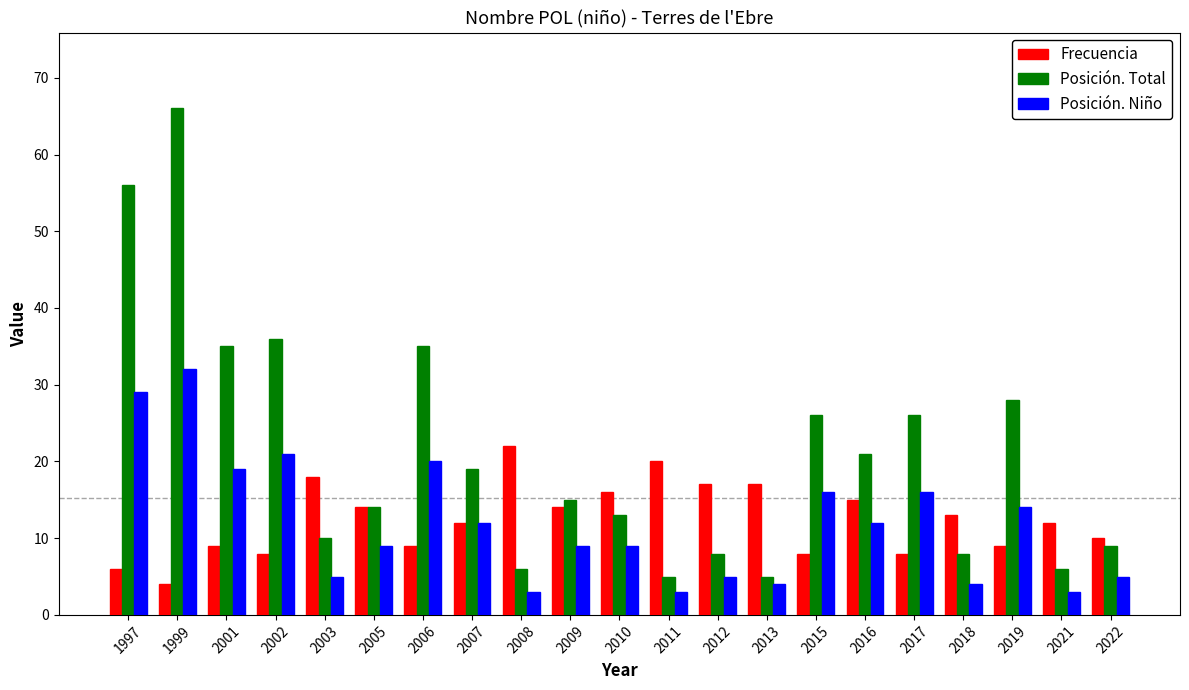

What is the difference between the highest and lowest values at 2019?

19